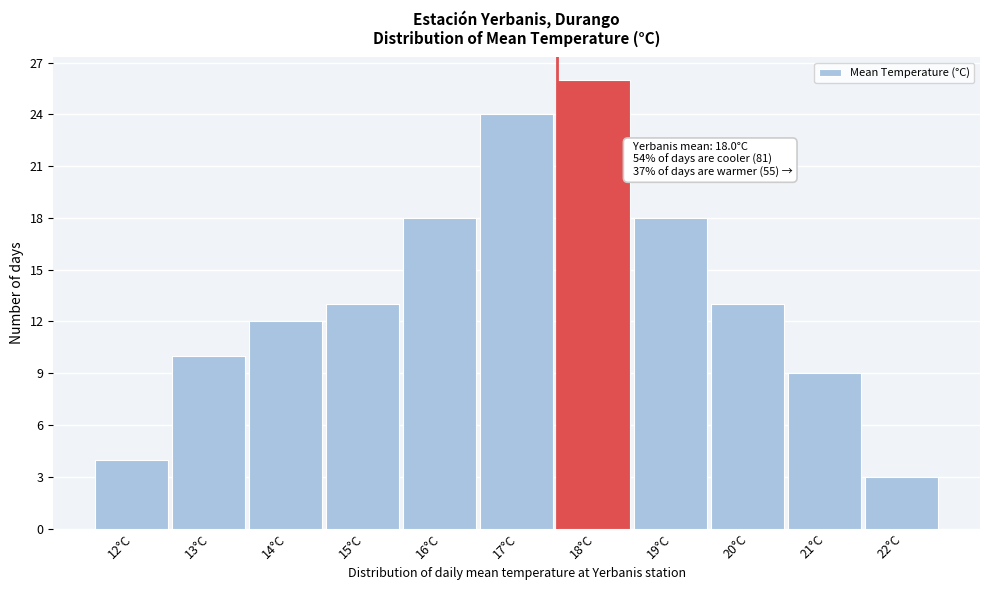

Reading left to right, transcribe all the data shown in this chart.

4	10	12	13	18	24	26	18	13	9	3